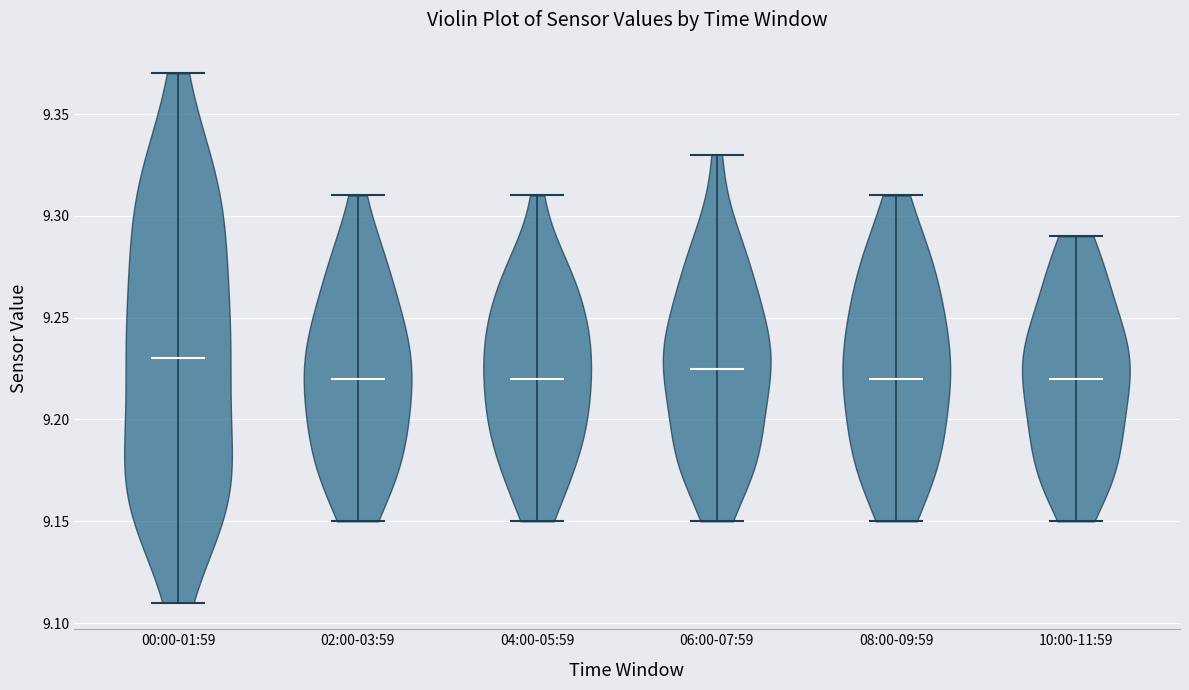

What is the highest point the violin for 10:00-11:59 reaches on the y-axis? The values are not printed on the chart, so give them approximately, as read against the axis.

9.290